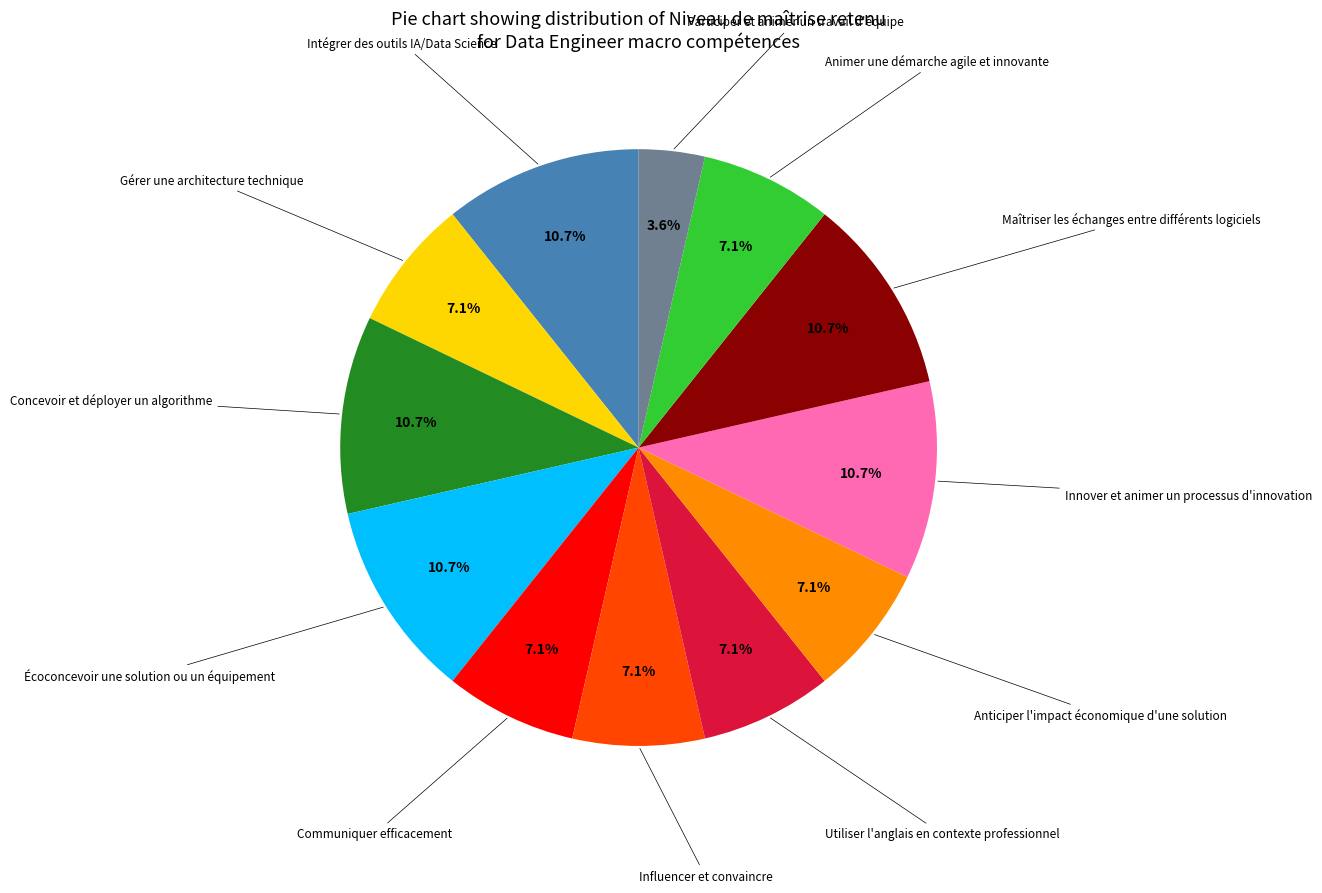

How many slices are in this pie chart?

12